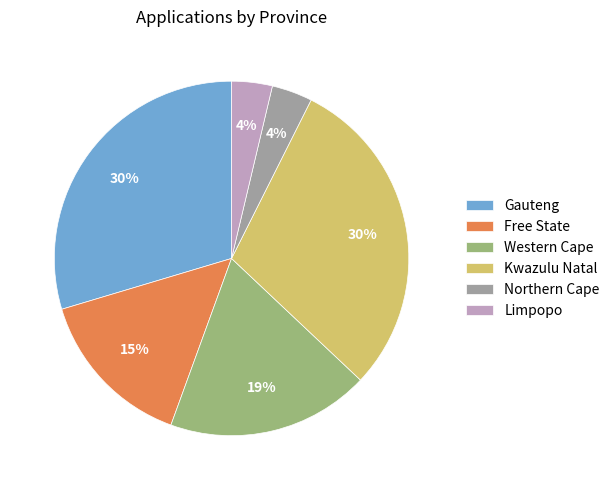

To the nearest percent, what portion does Northern Cape represent?

4%